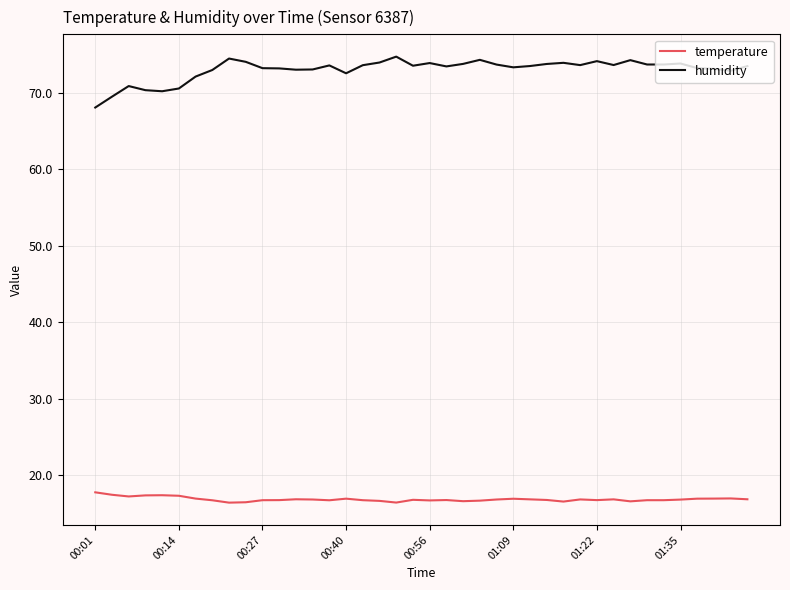

List the series in order of their peak value, highest first.

humidity, temperature